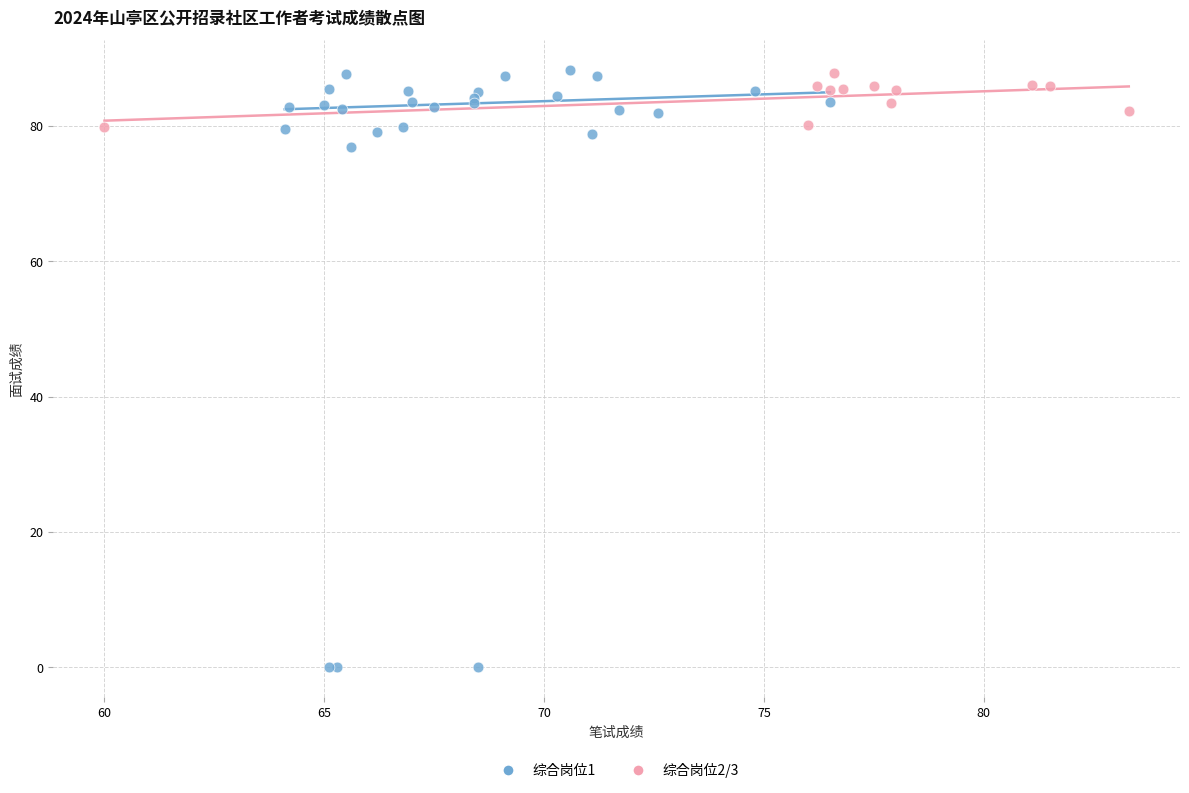

Which series has the widest spread of Y values?

综合岗位1